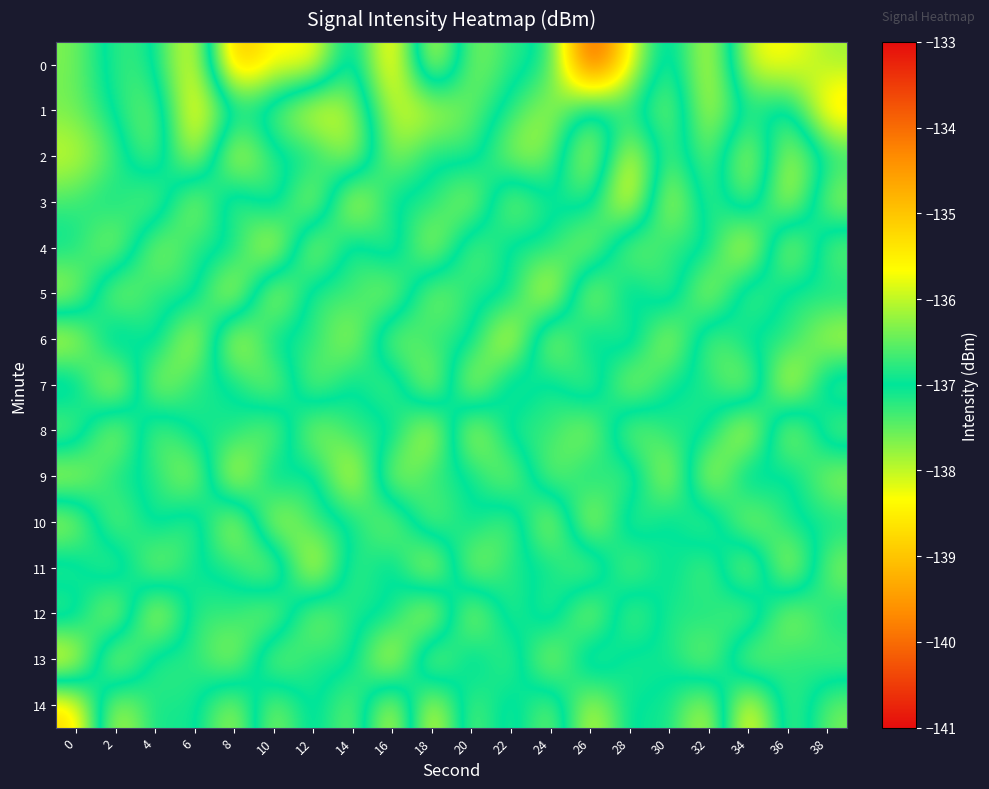

Which label corresponds to the smallest value in the chart?

8